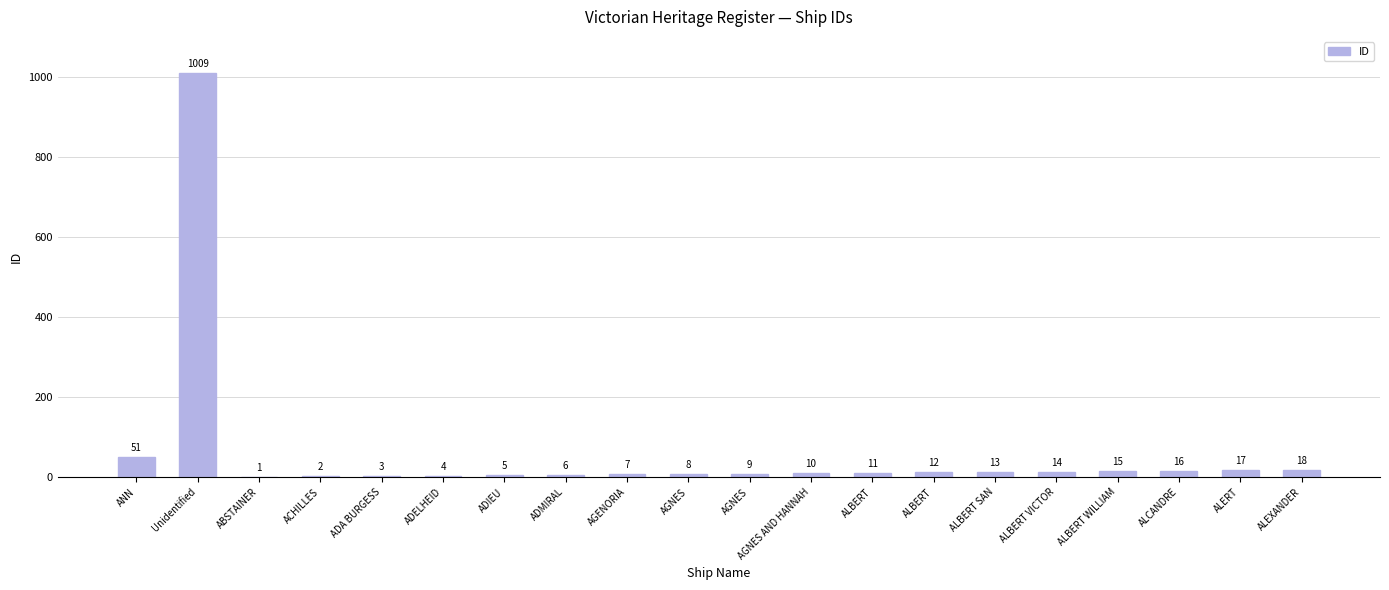

What is the average value?

62